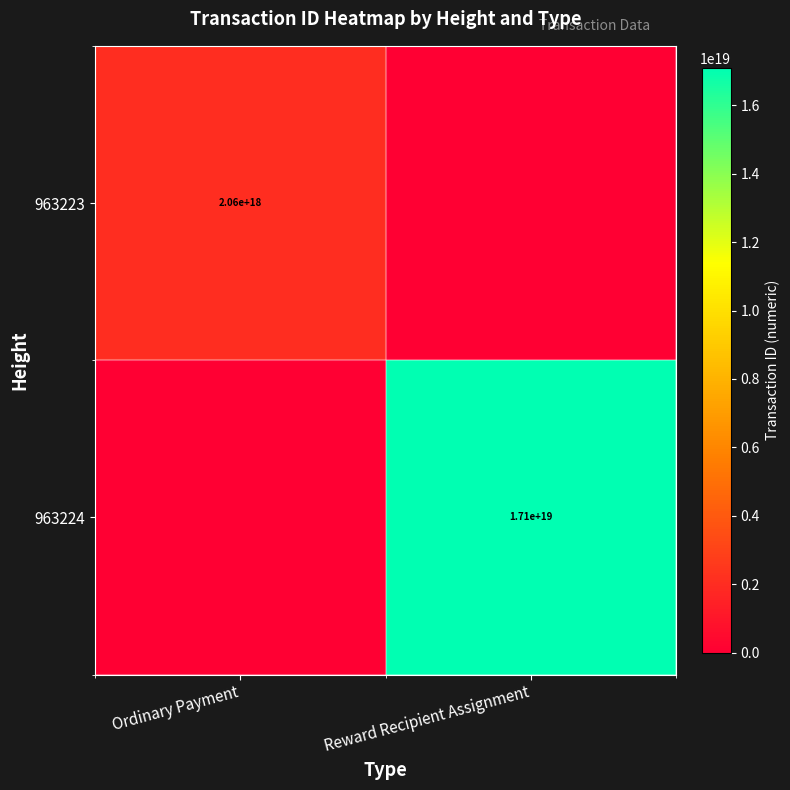

The 963224 series shows 27888704717244411904 at Reward Recipient Assignment. True or false?

False